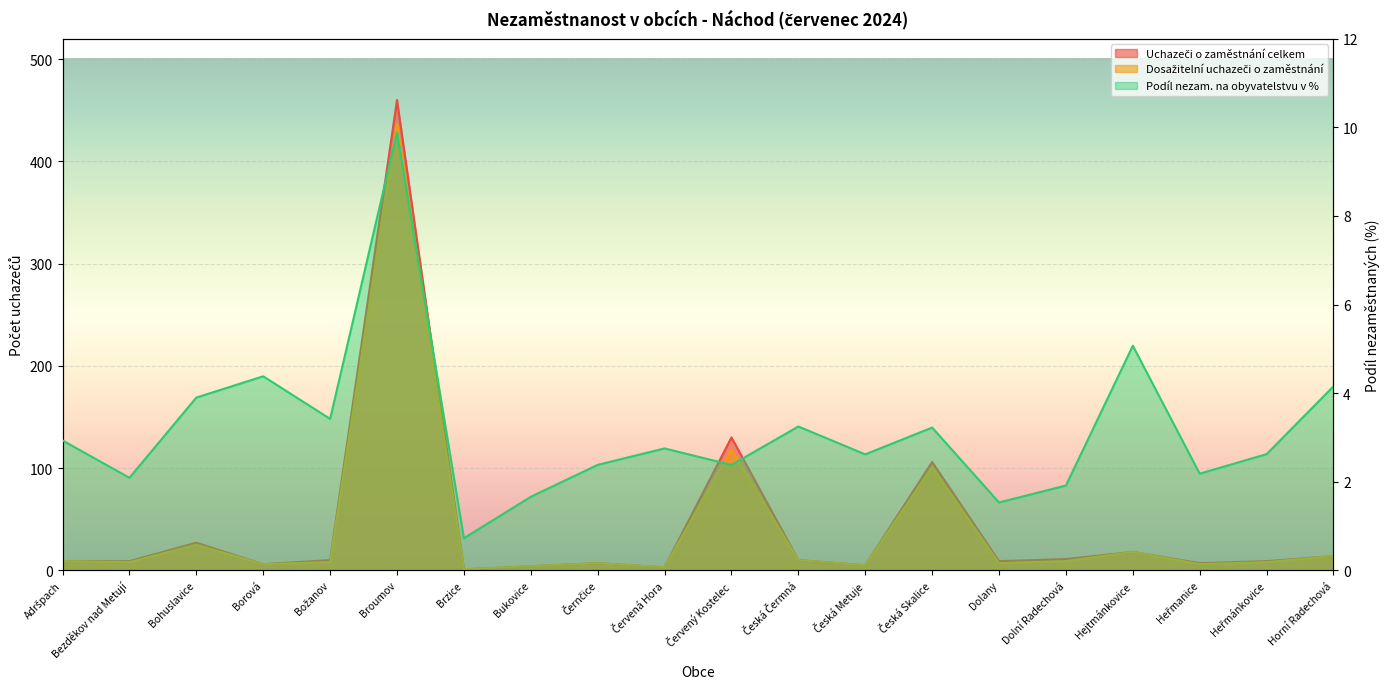

Is it true that Uchazeči o zaměstnání celkem equals 15.4 at Bezděkov nad Metují?

False